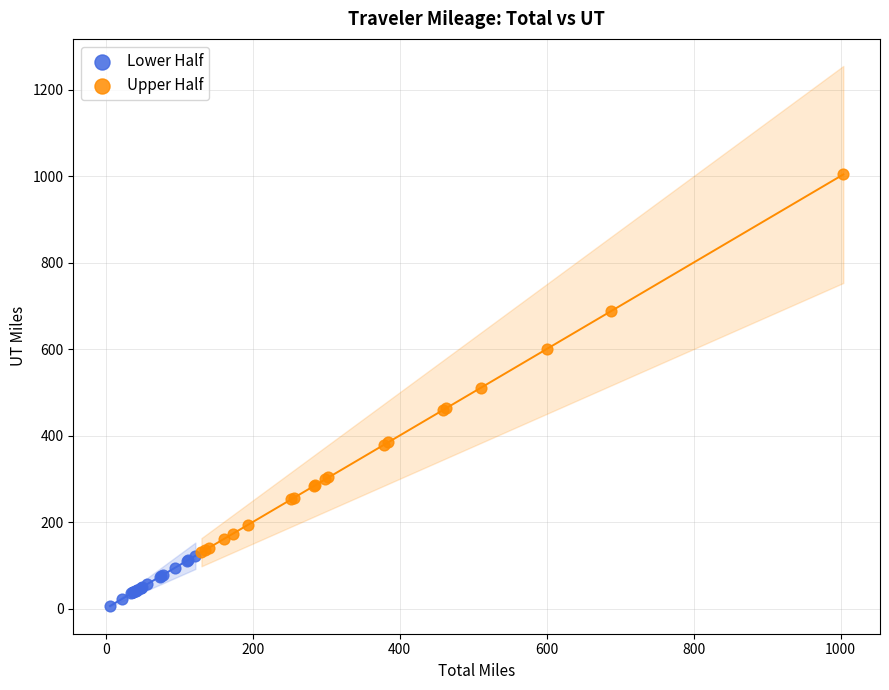

Which series reaches the minimum Y coordinate?

Lower Half